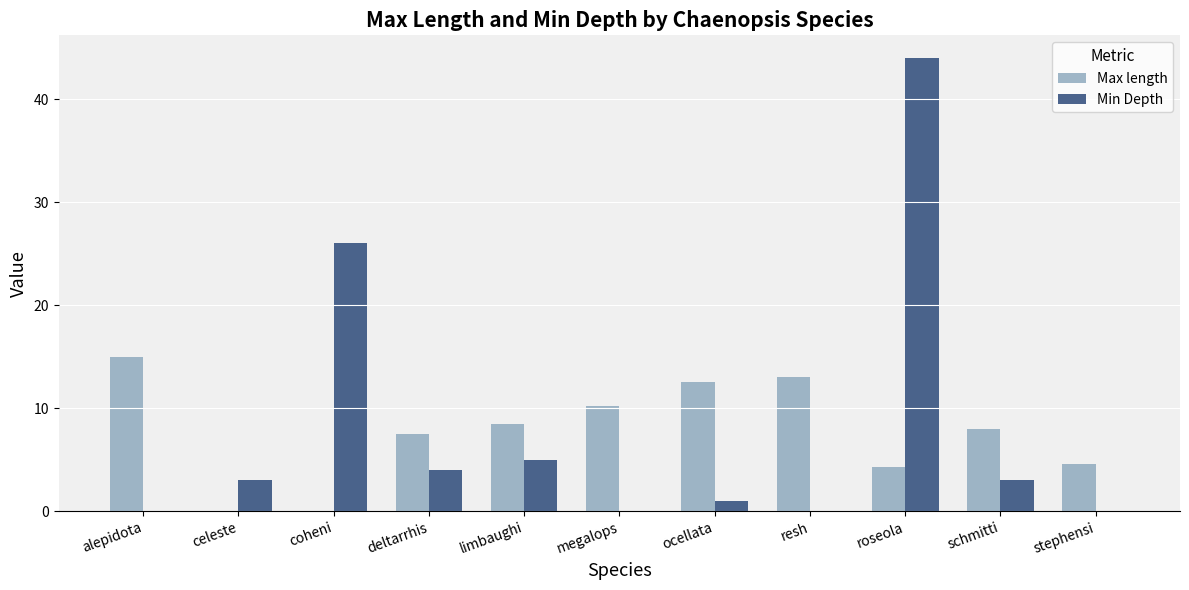

At which label does Max length reach its peak?

alepidota